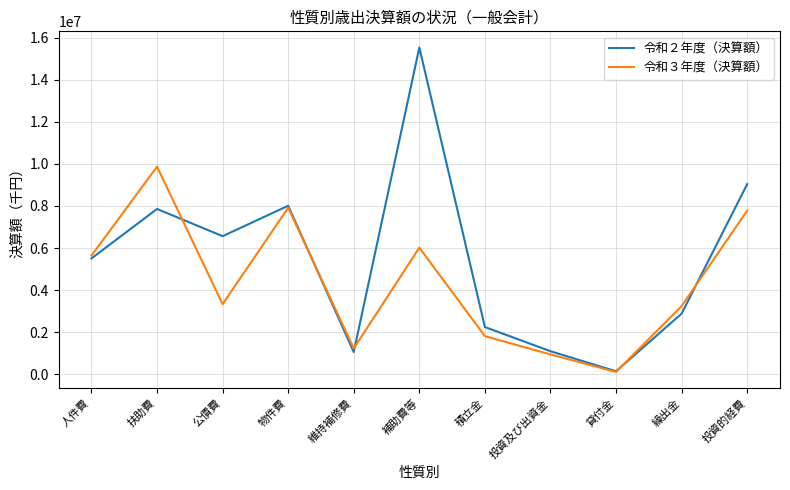

Which label corresponds to the smallest value in the chart?

貸付金